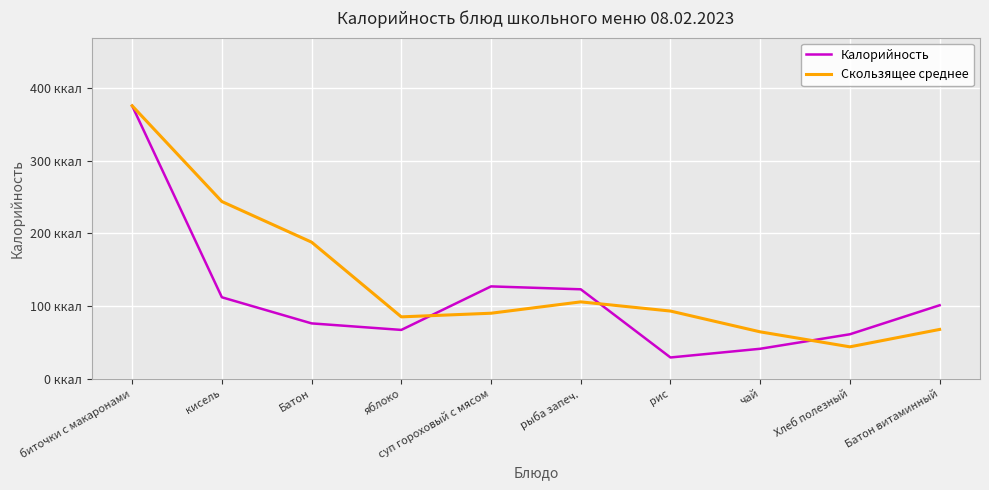

At which category does Скользящее среднее reach its first local peak?

рыба запеч.